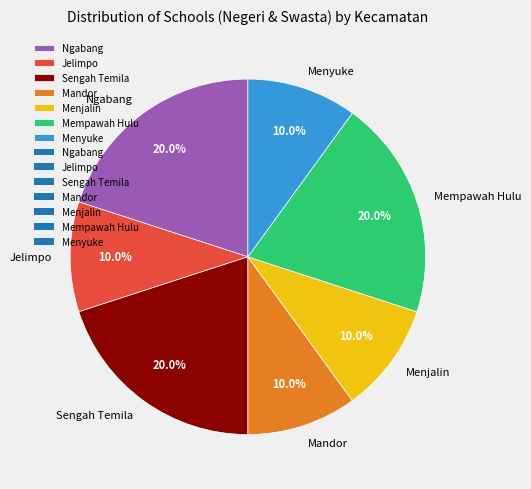

Which has a higher value, Menjalin or Ngabang?

Ngabang